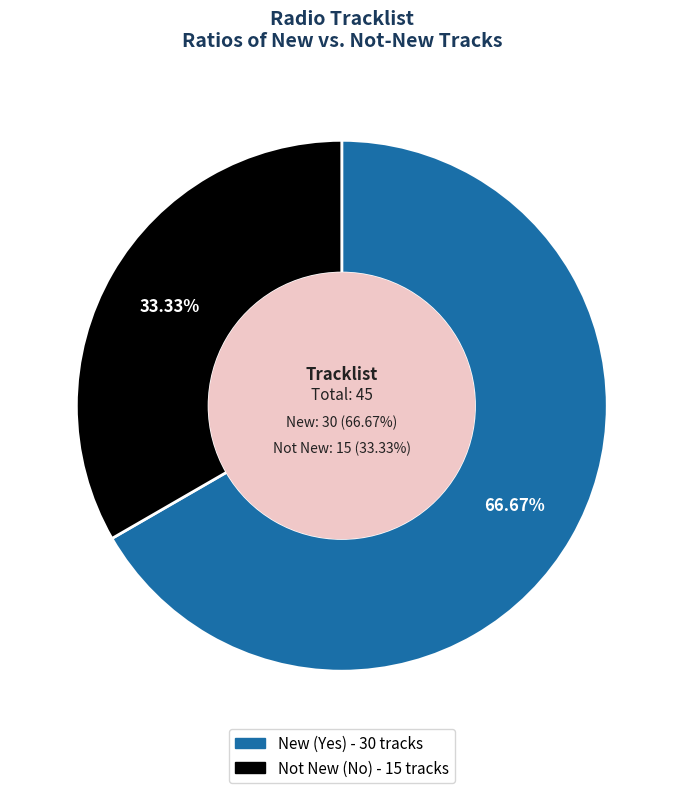

How many slices are in this pie chart?

2